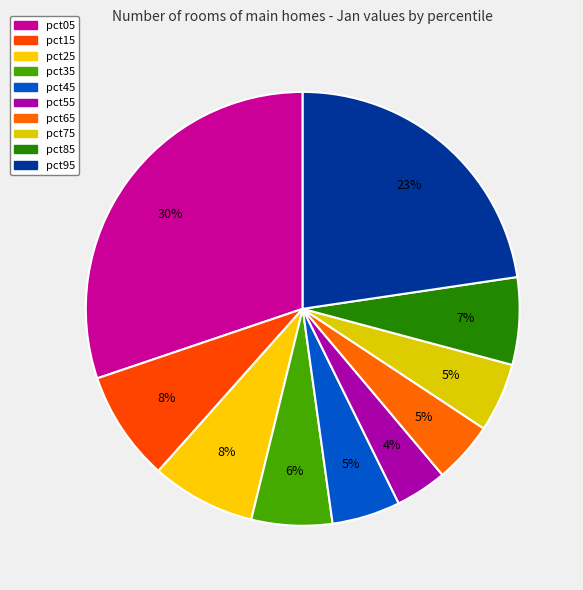

What percentage is NOT represented by pct95?

77.3%